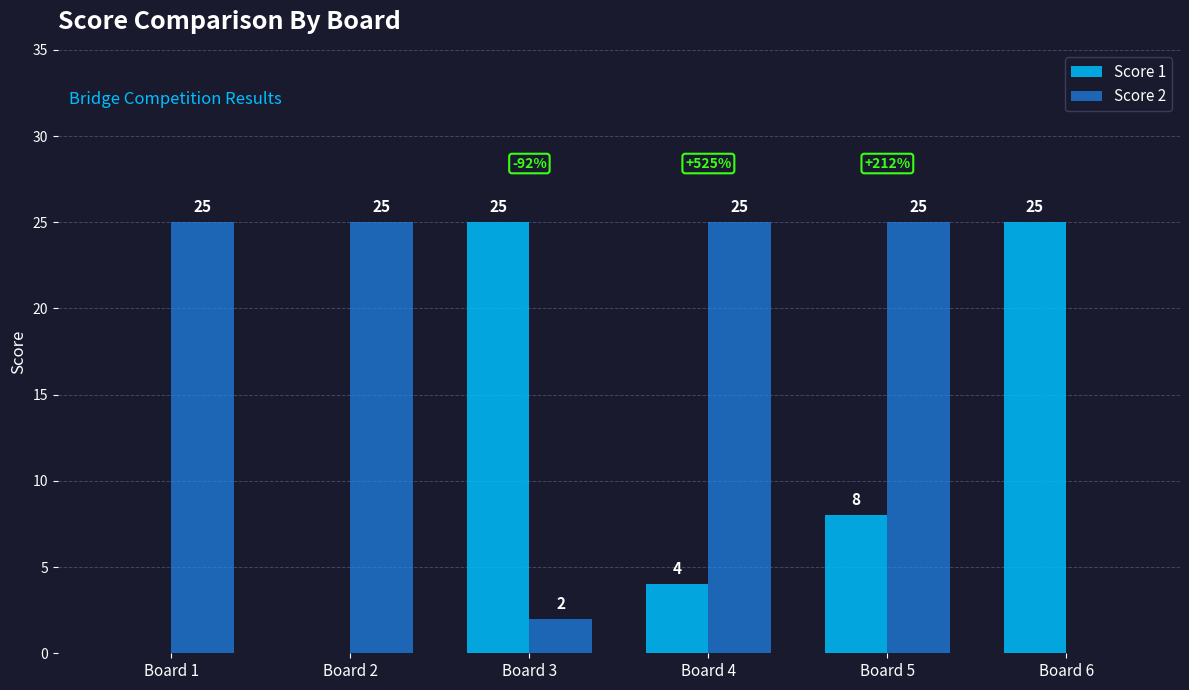

Which series has the largest total across all categories?

Score 2